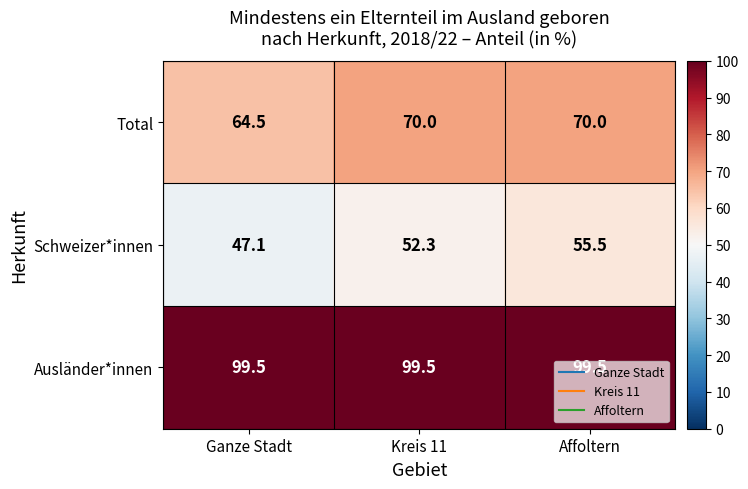

Is it true that Schweizer*innen equals 84.1 at Affoltern?

False